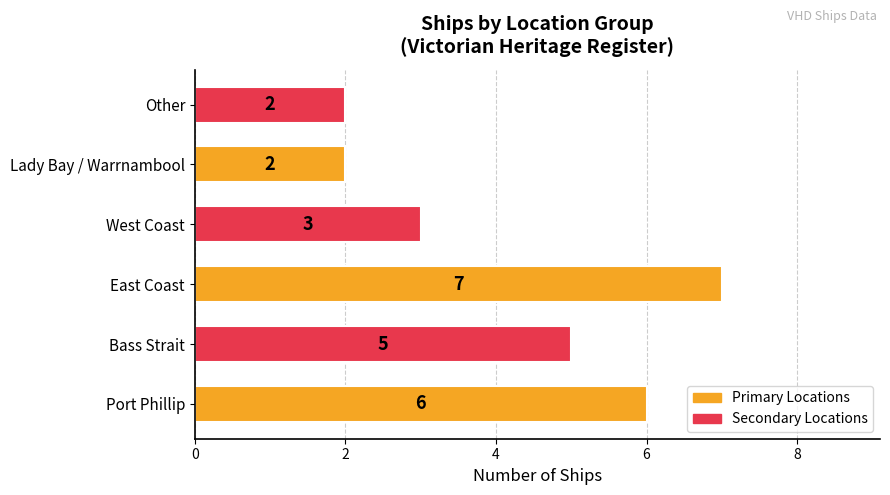

Count the values in the range 2 to 6.

5